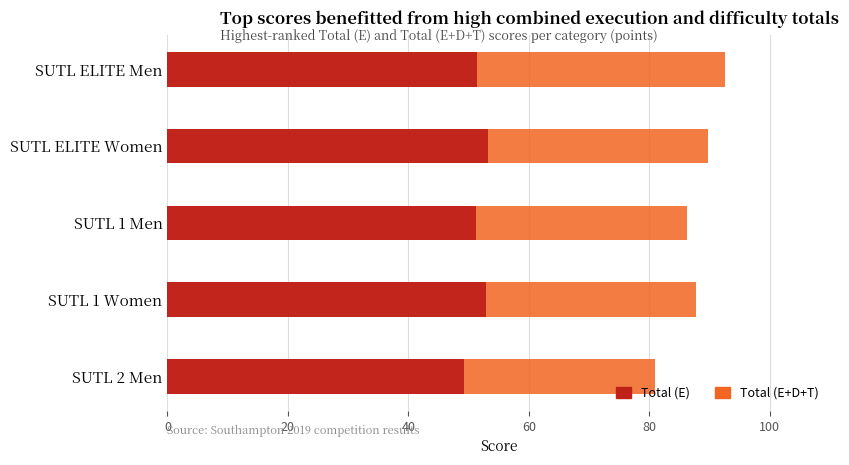

Which series changed the most between 20 and 80?

Total (E+D+T)